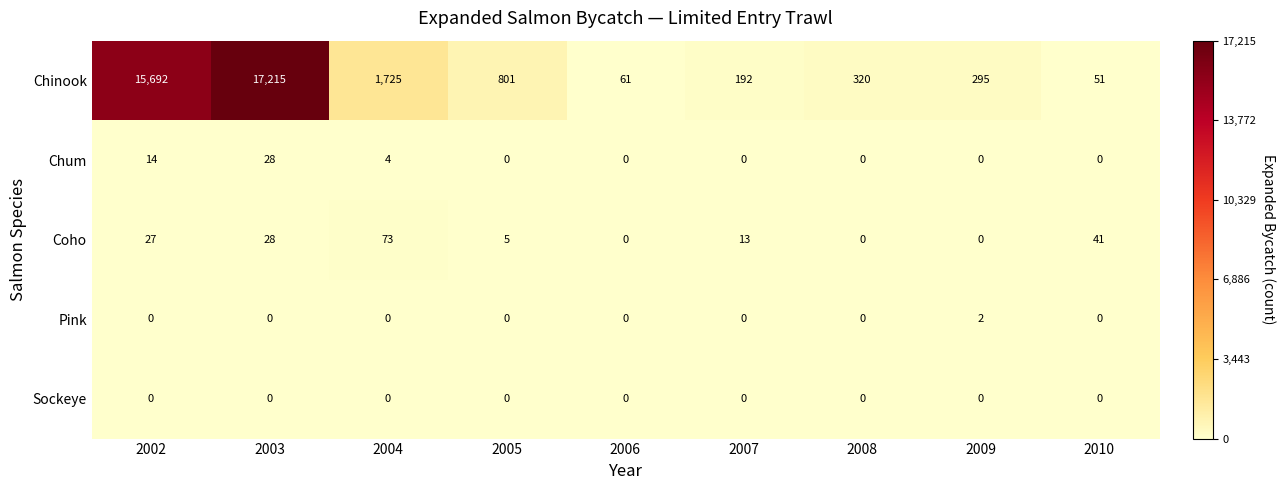

What is the greatest value displayed?

17215